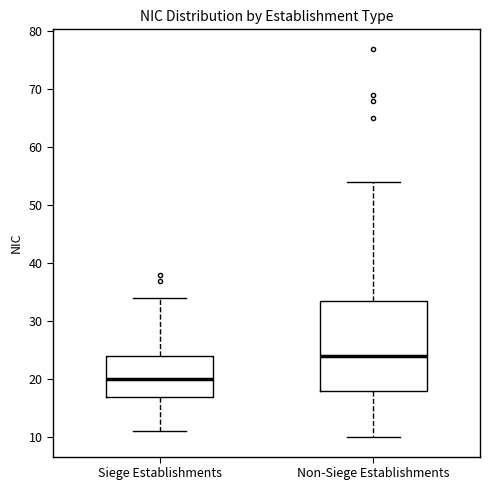

Comparing the boxes themselves (not the whiskers), which one is the tallest?

Non-Siege Establishments